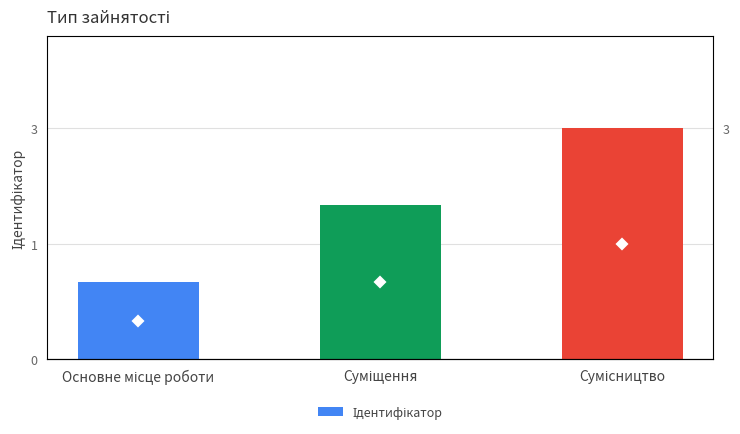

Count the number of values greater than 2.

1